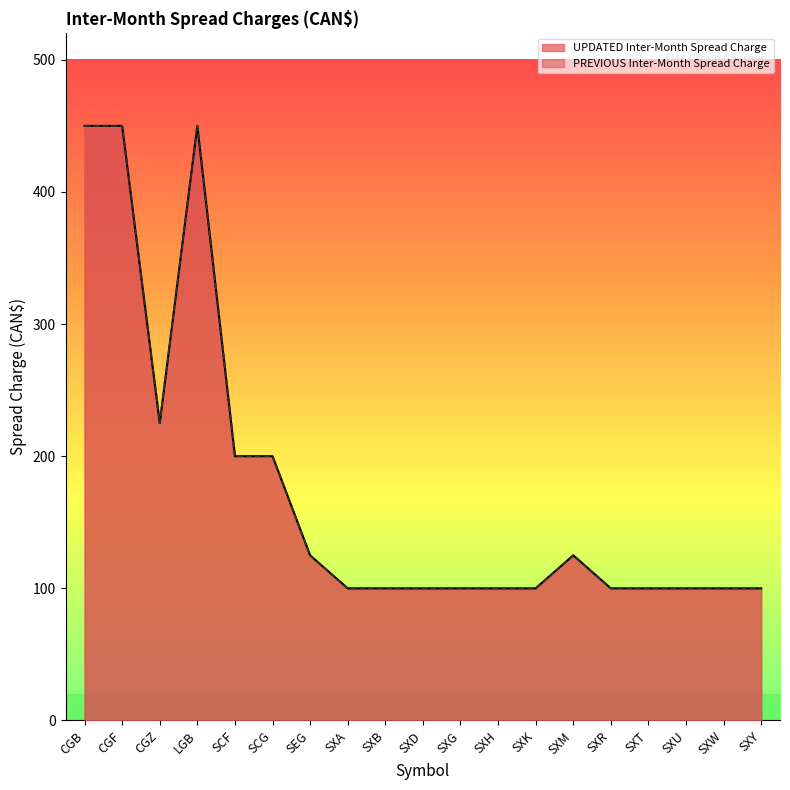

True or false: UPDATED Inter-Month Spread Charge has more than 1 points higher than both neighbors.

True